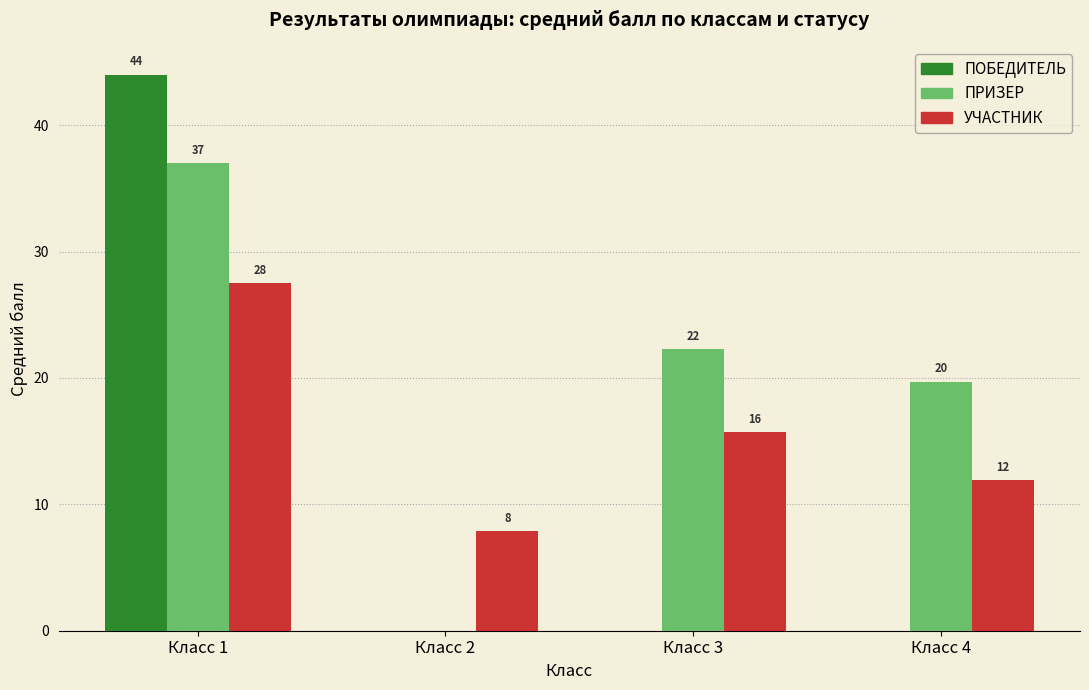

Which category has the highest value across all series?

Класс 1